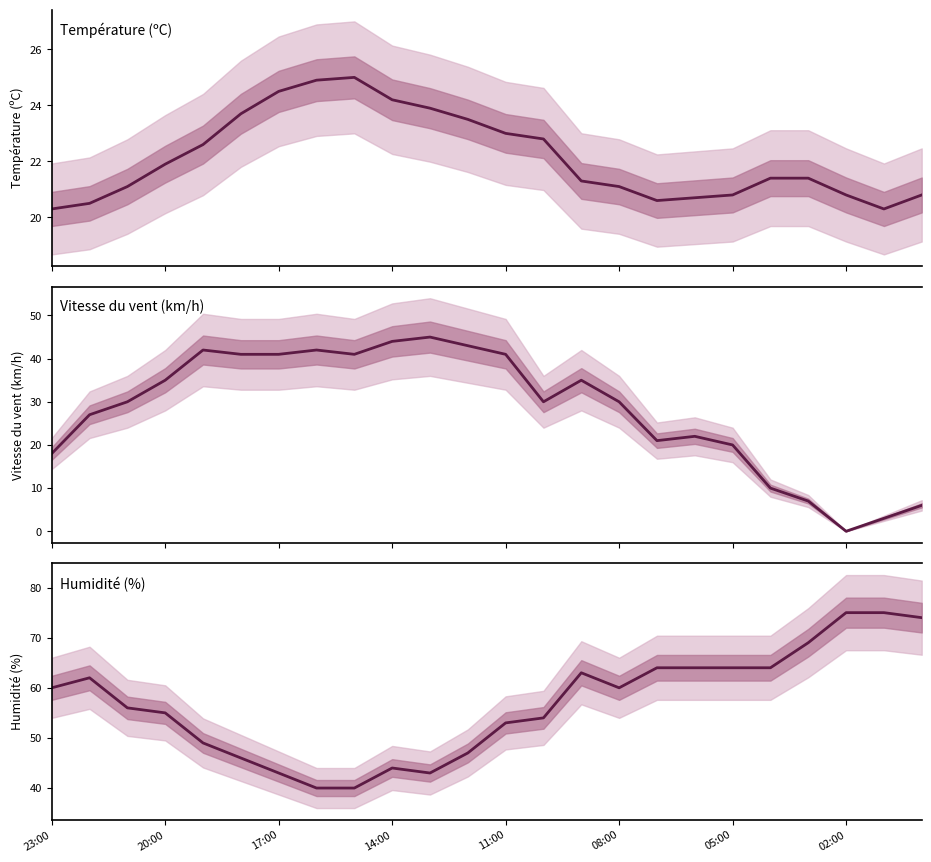

What is the average value of the Vitesse du vent (km/h) series?

28.1